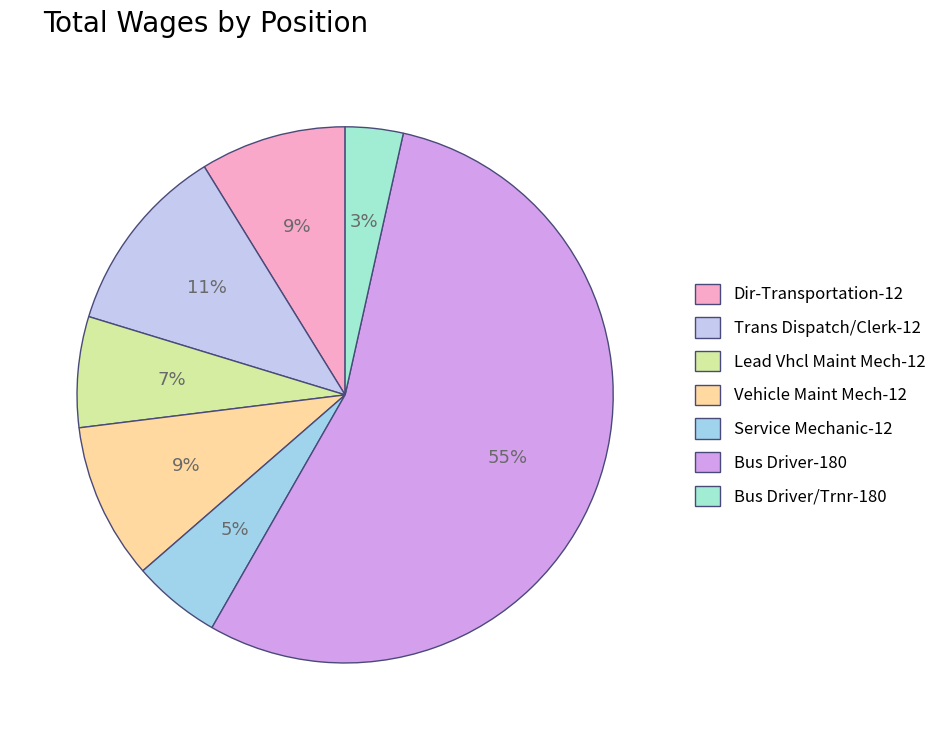

To the nearest percent, what is the average slice percentage?

14%